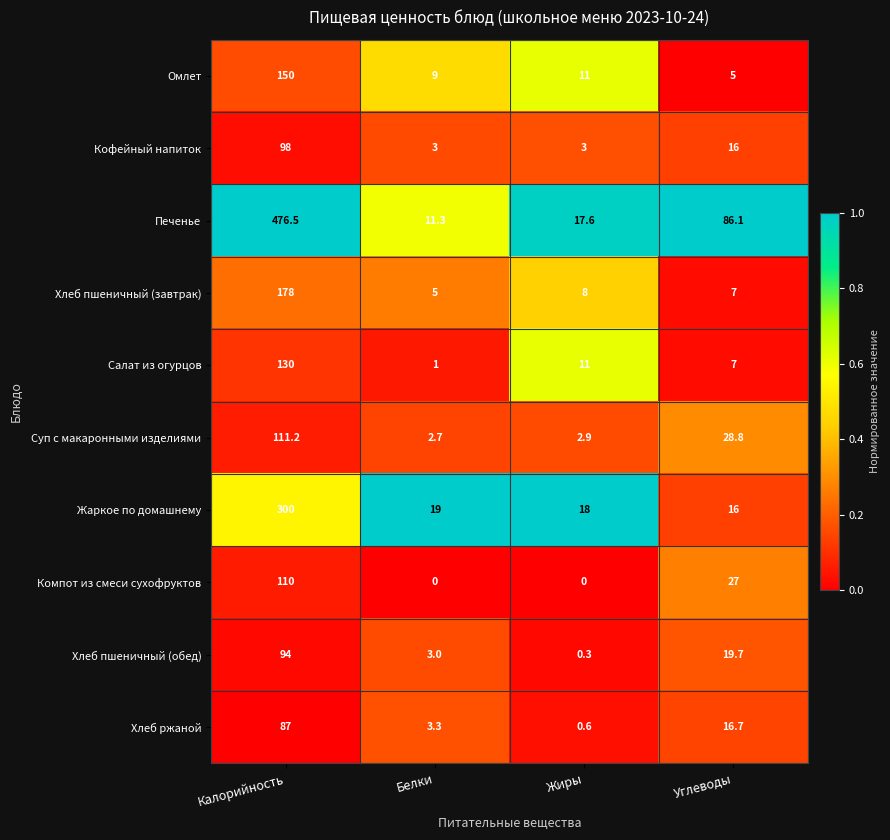

Which series has the widest spread of values?

Печенье